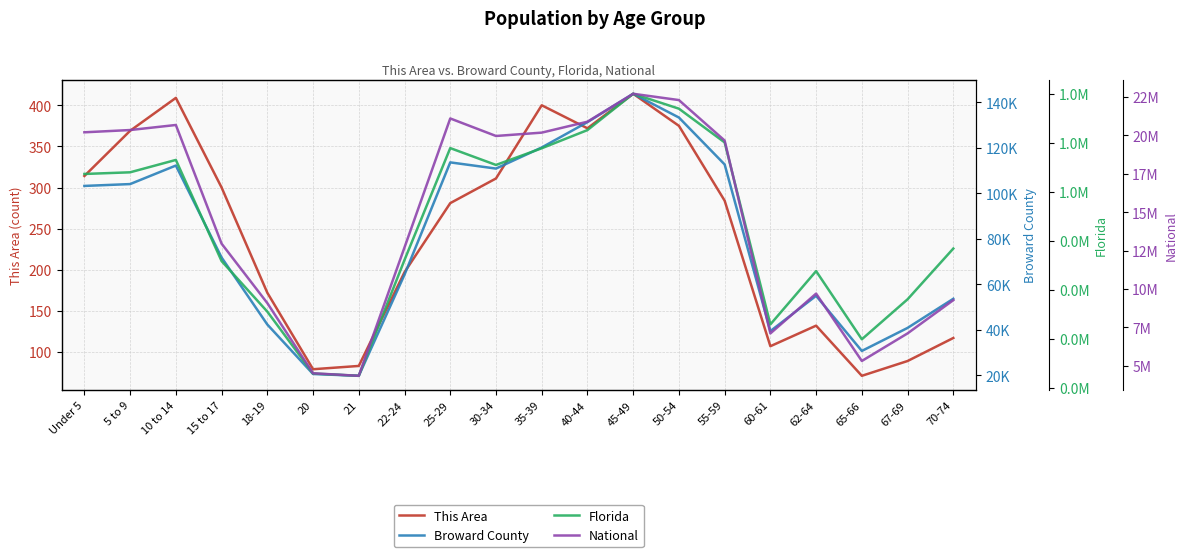

How many values in the Broward County series exceed 103256?

9